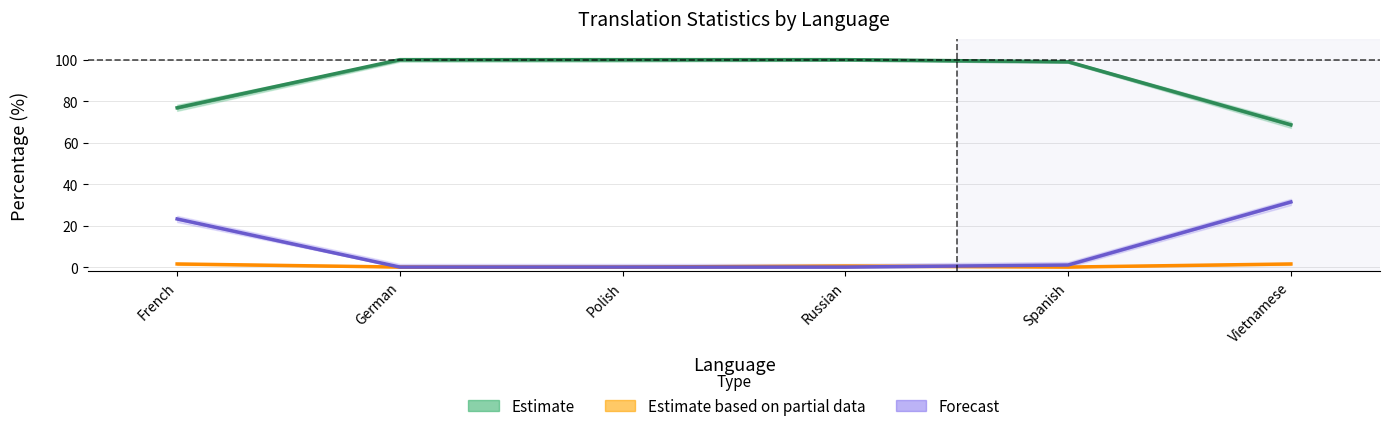

What is the difference between the highest and lowest values at French?

75.3